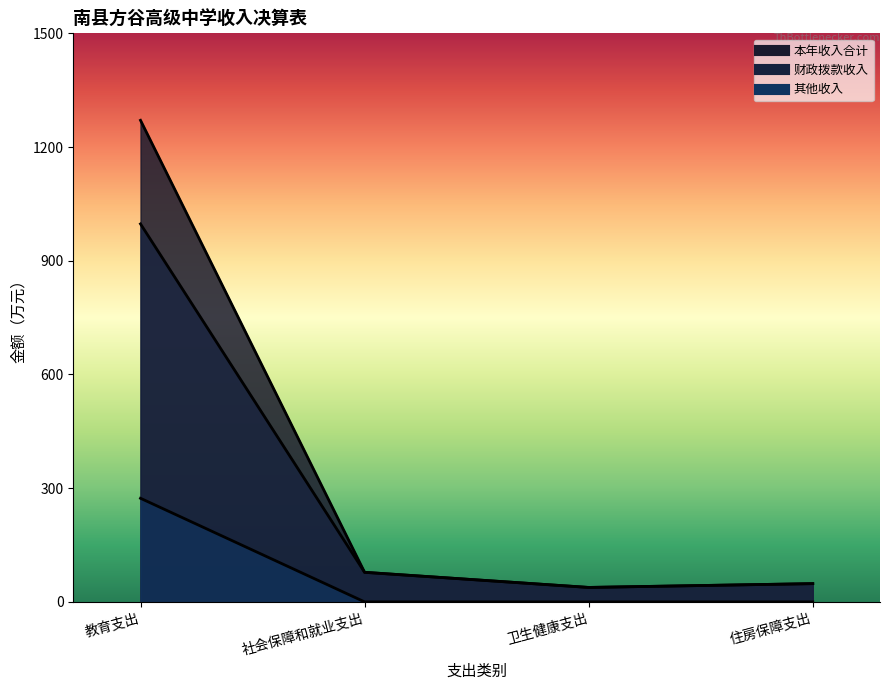

How many series are shown in this chart?

3